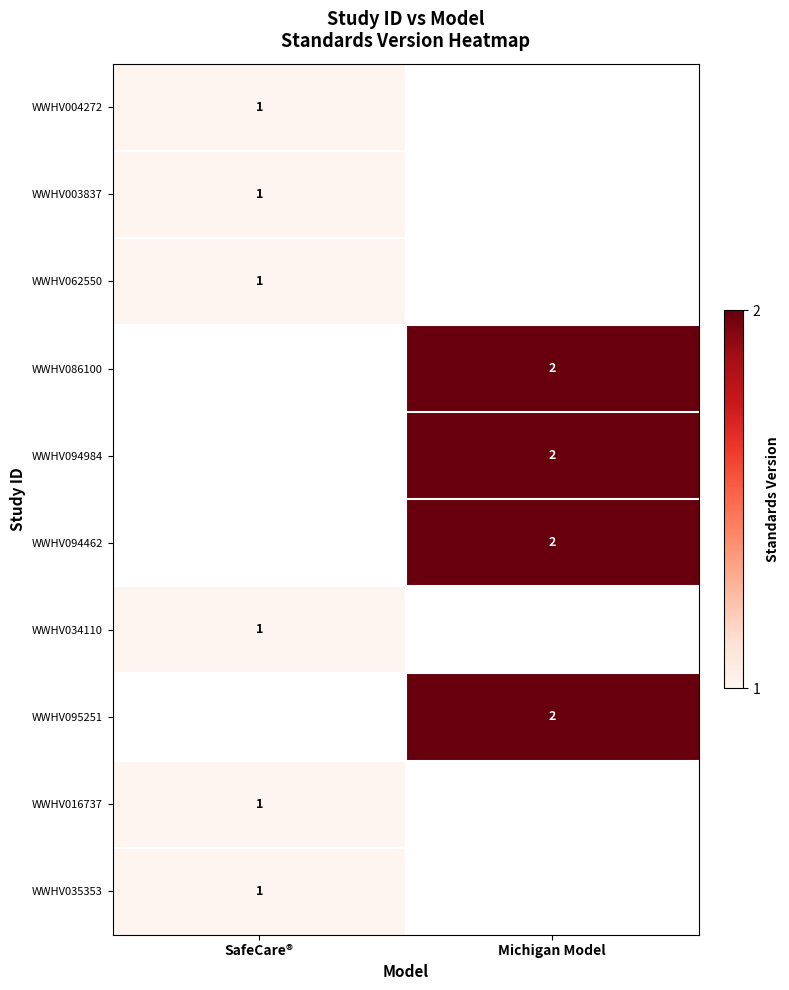

Which category has the lowest value across all series?

SafeCare®